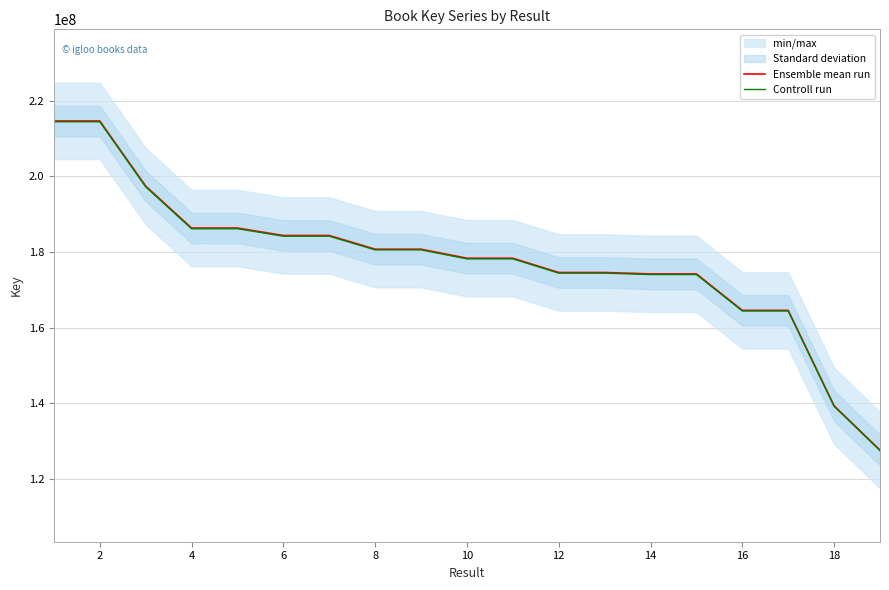

What is the average value of the Ensemble mean run series?

177861171.8